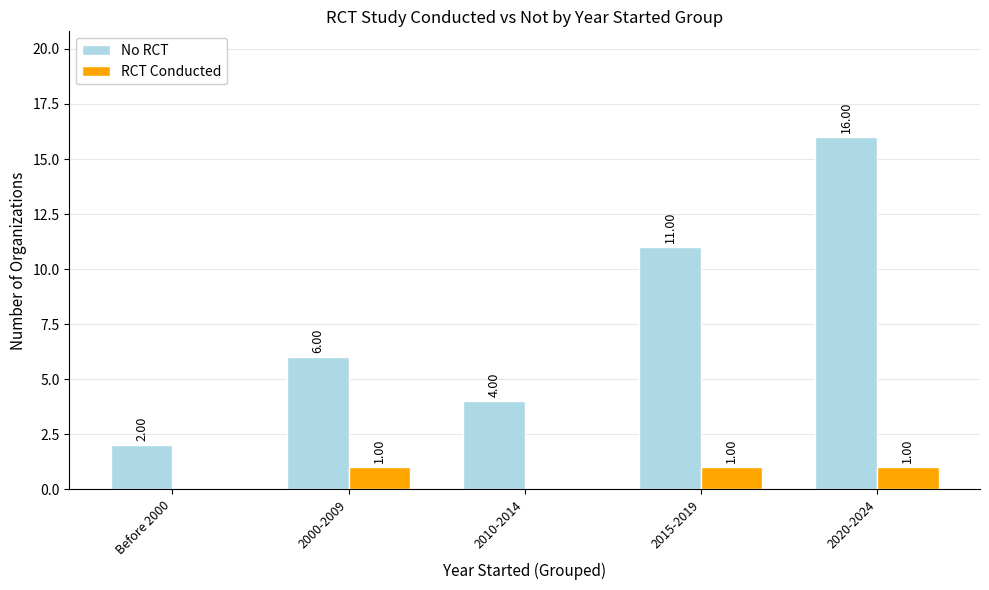

Count the number of data series in this chart.

2